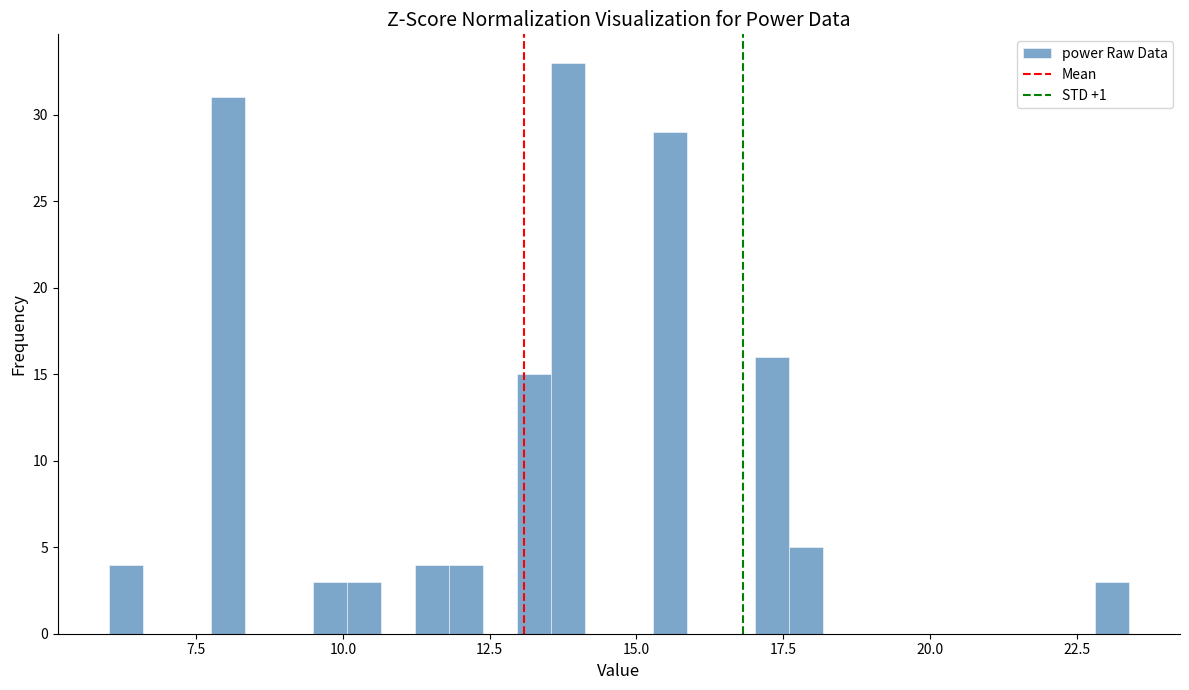

Read against the x-axis, roughly where is the centre of the tallest bar?

14.0